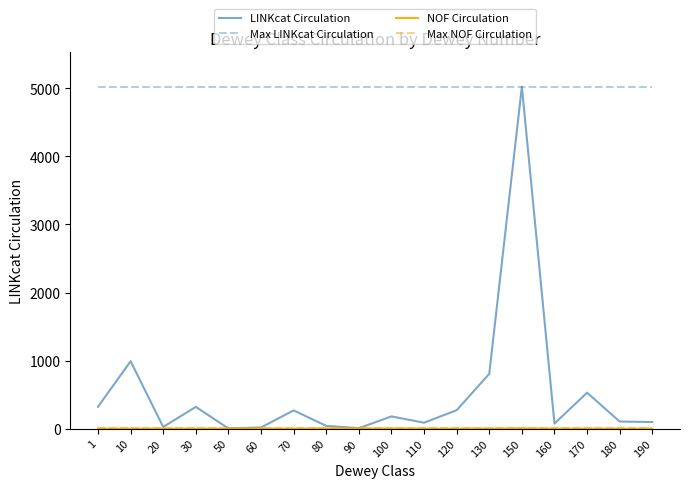

Does the chart display data point markers on the line(s)?

No